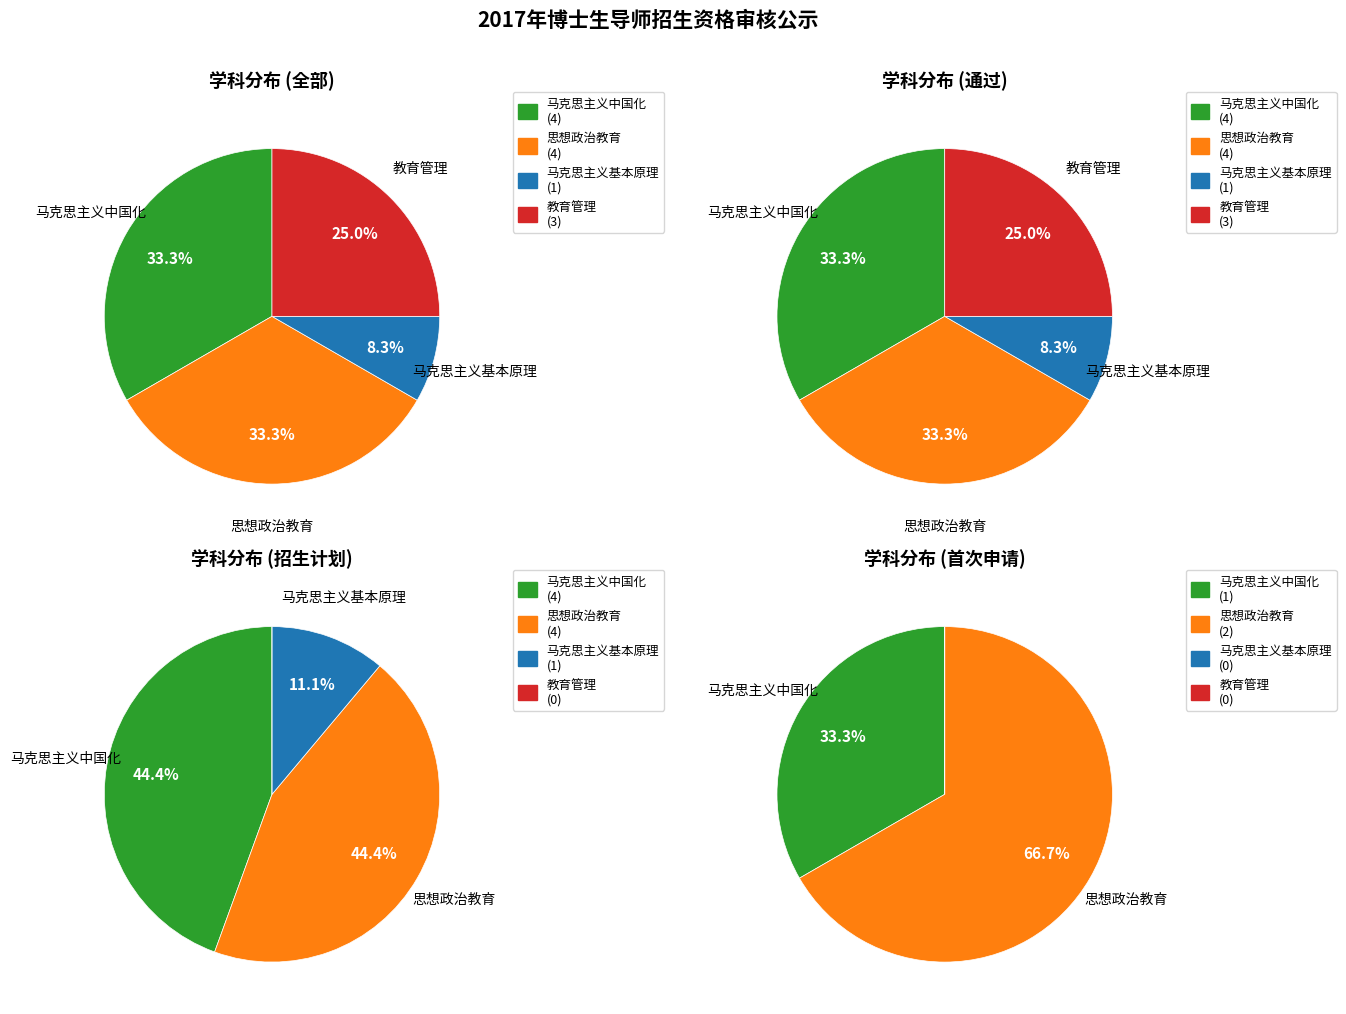

Is there a majority slice in this chart?

No